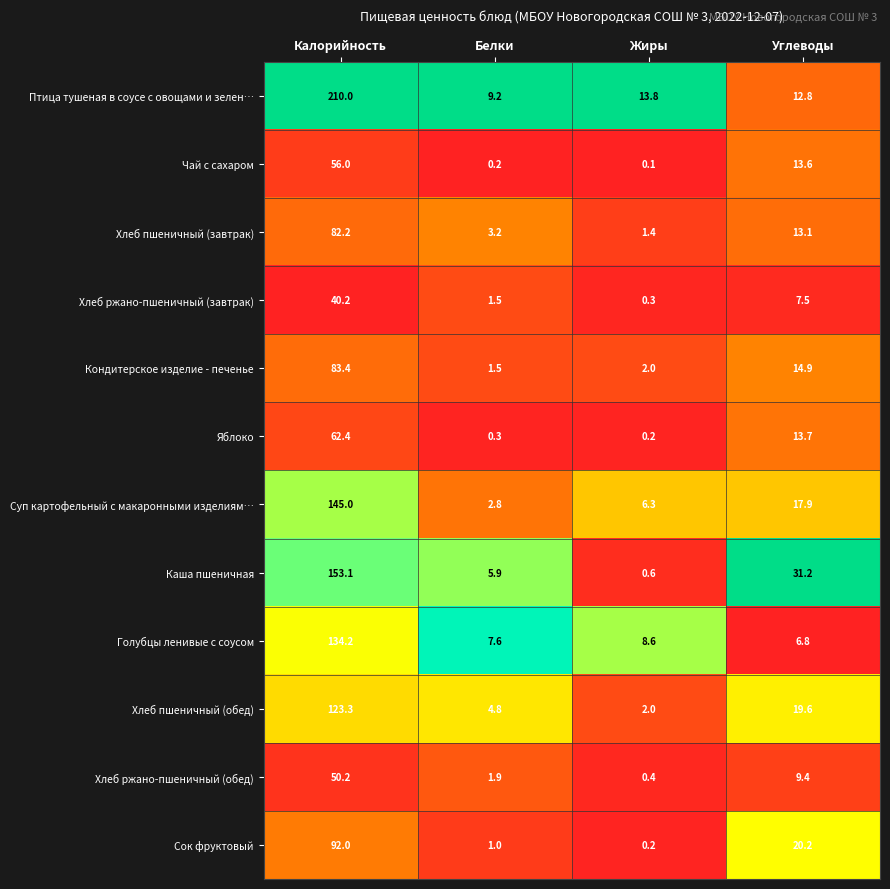

Where does the Кондитерское изделие - печенье series first go above 14?

Калорийность